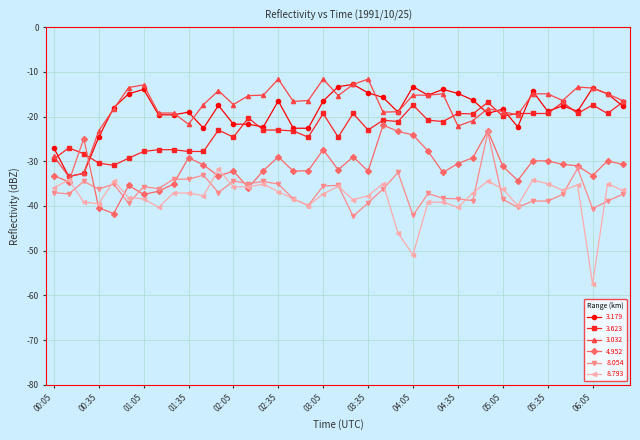

What is the maximum value for 3.179?

-12.8